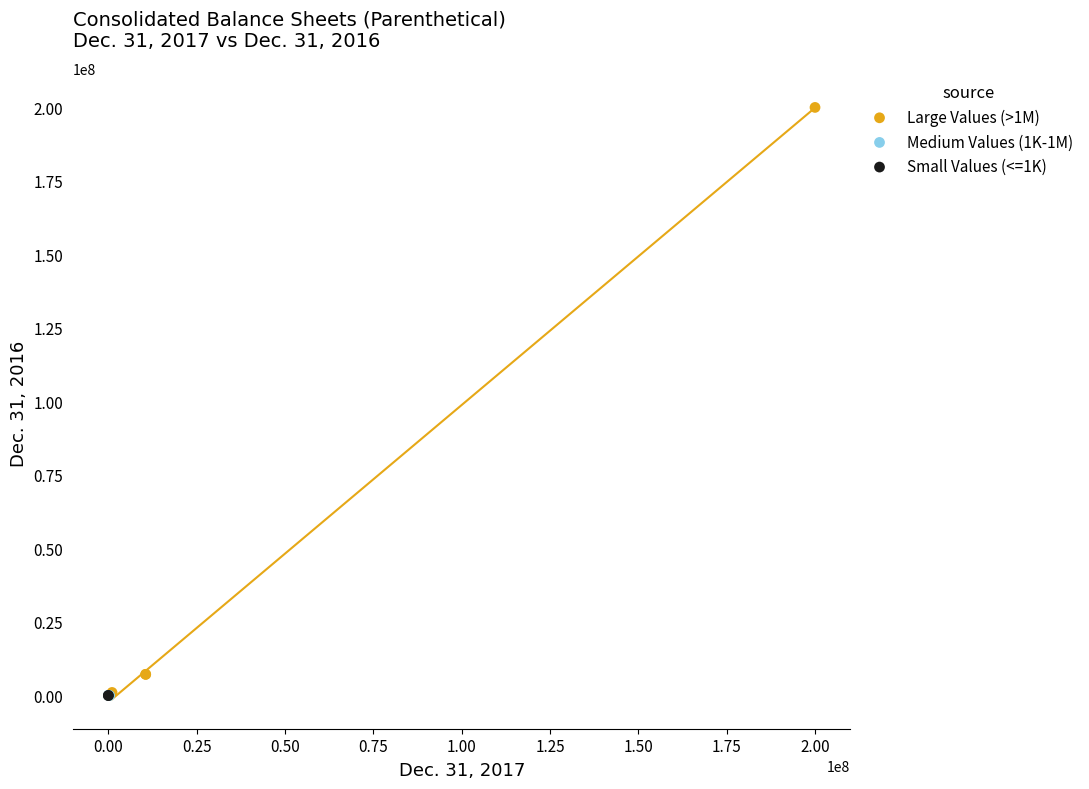

What are all the series names shown in the legend?

Large Values (>1M), Medium Values (1K-1M), Small Values (<=1K)